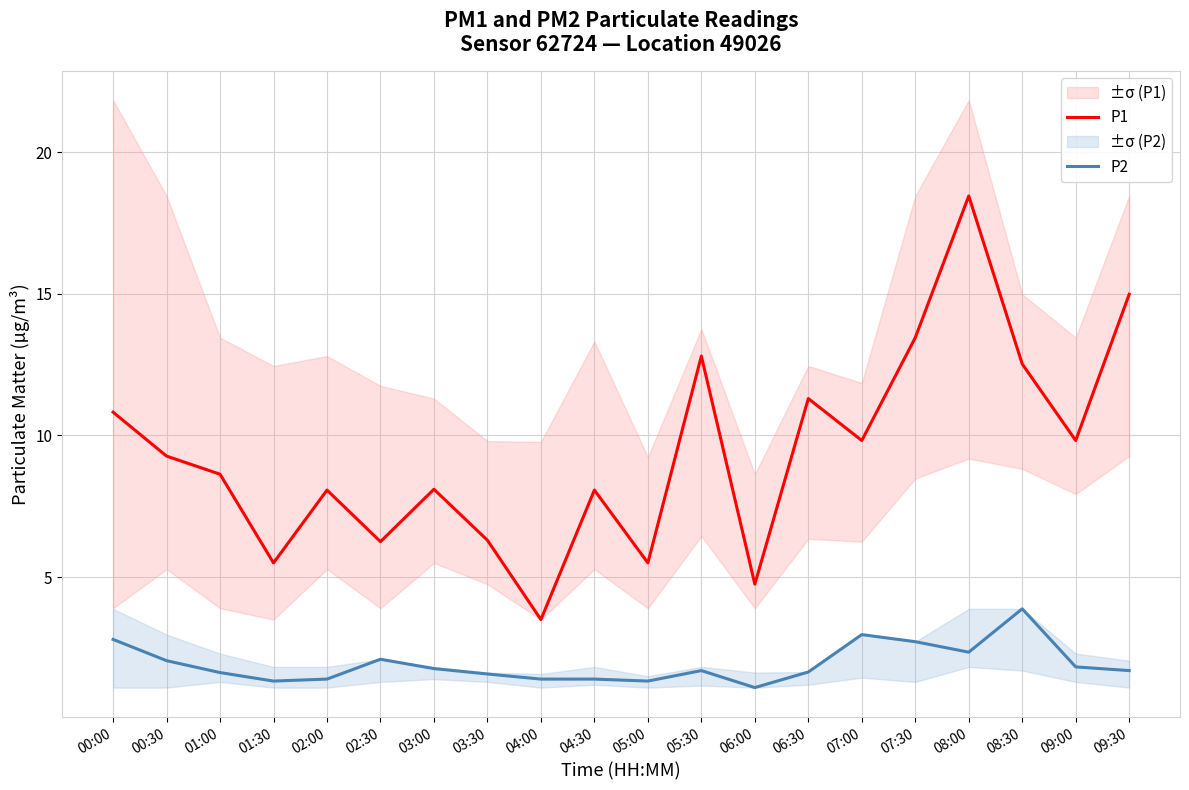

Reading left to right, transcribe all the data shown in this chart.

P1: 10.8	9.3	8.6	5.5	8.1	6.2	8.1	6.3	3.5	8.1	5.5	12.8	4.8	11.3	9.8	13.4	18.4	12.5	9.8	15.0
P2: 2.8	2.0	1.6	1.3	1.4	2.1	1.8	1.6	1.4	1.4	1.3	1.7	1.1	1.6	3.0	2.7	2.4	3.9	1.8	1.7